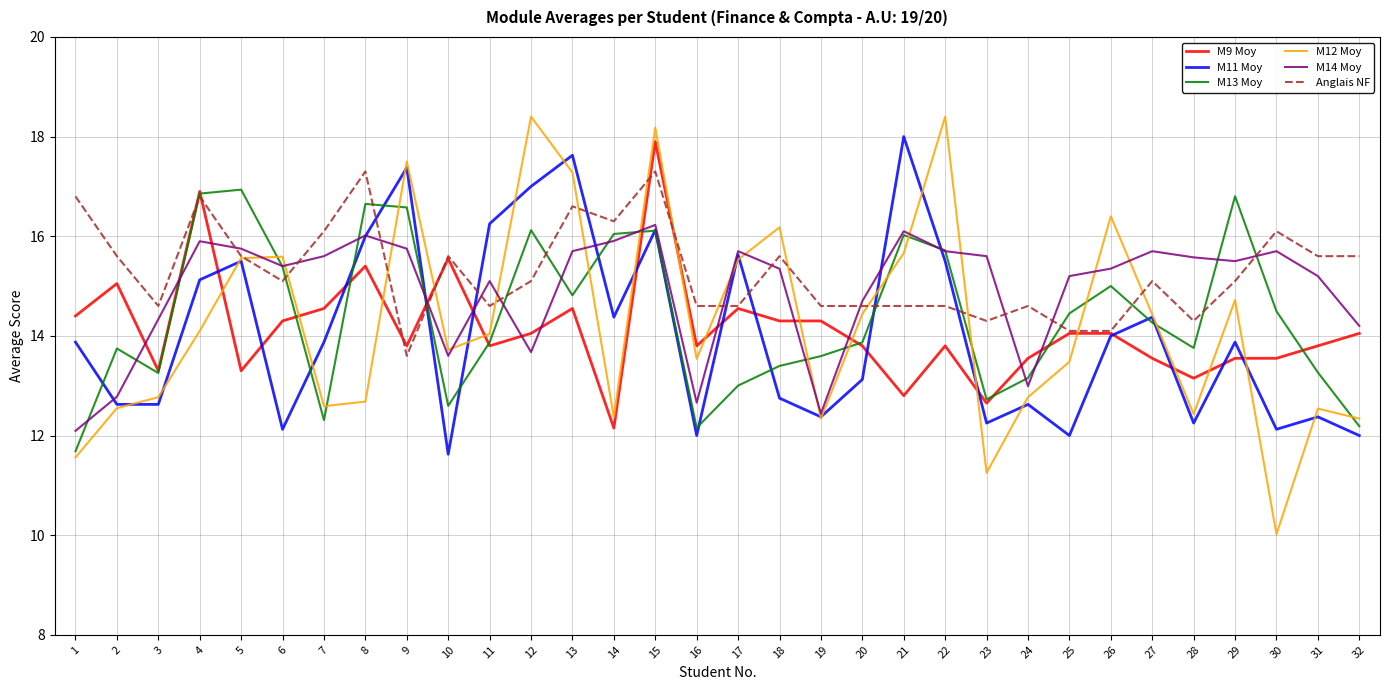

After their last crossing, which series has the higher values: M14 Moy or Anglais NF?

Anglais NF